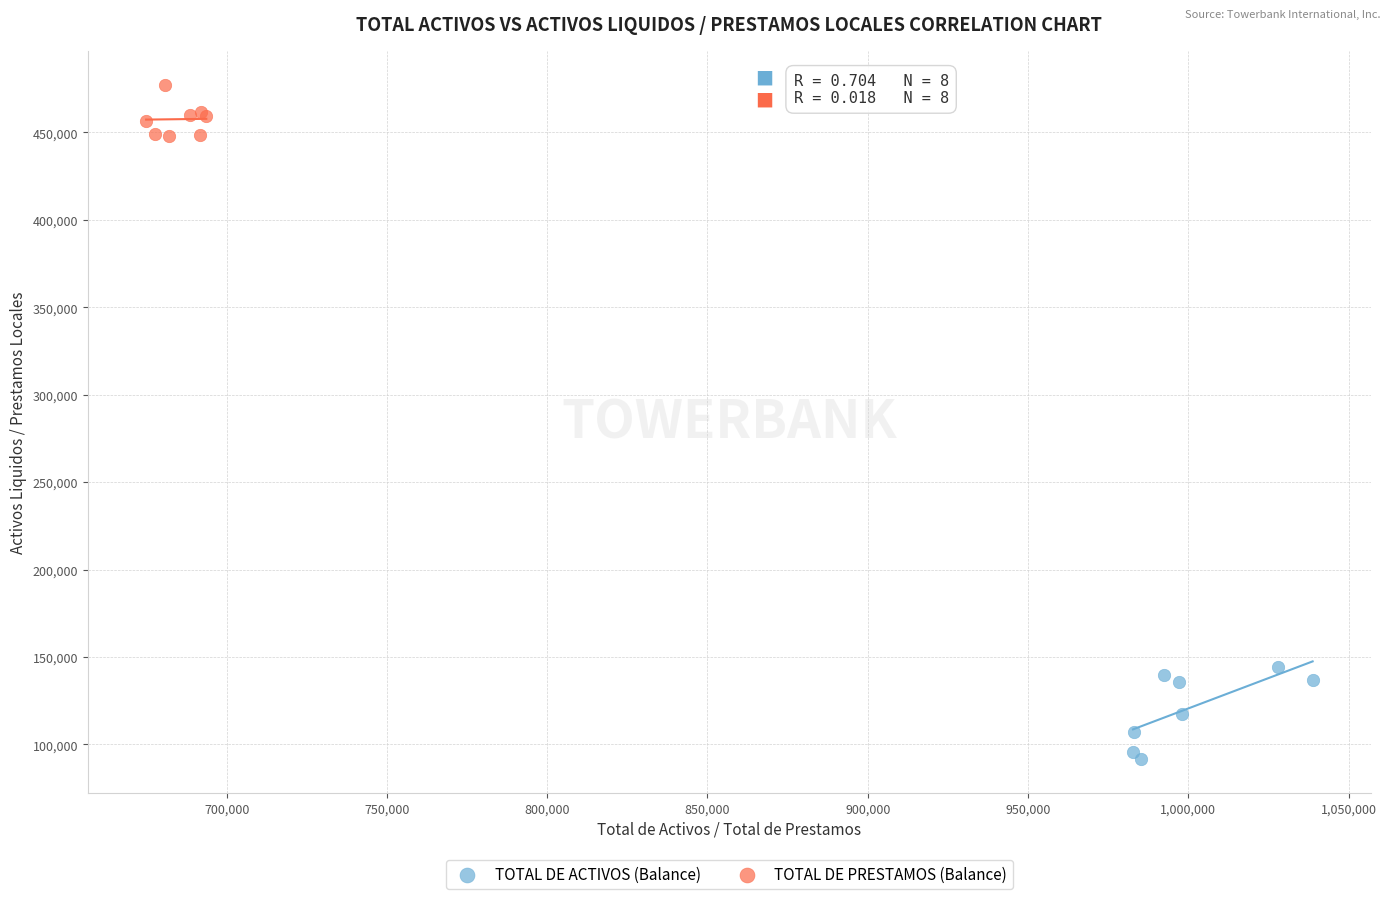

Which series reaches the maximum Y coordinate?

TOTAL DE PRESTAMOS (Balance)